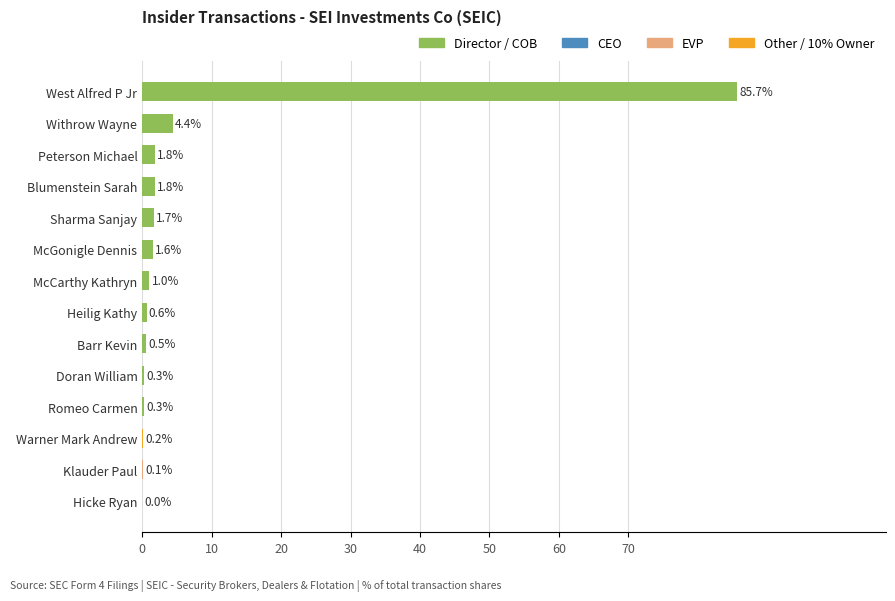

At which label is the value closest to 42?

Withrow Wayne